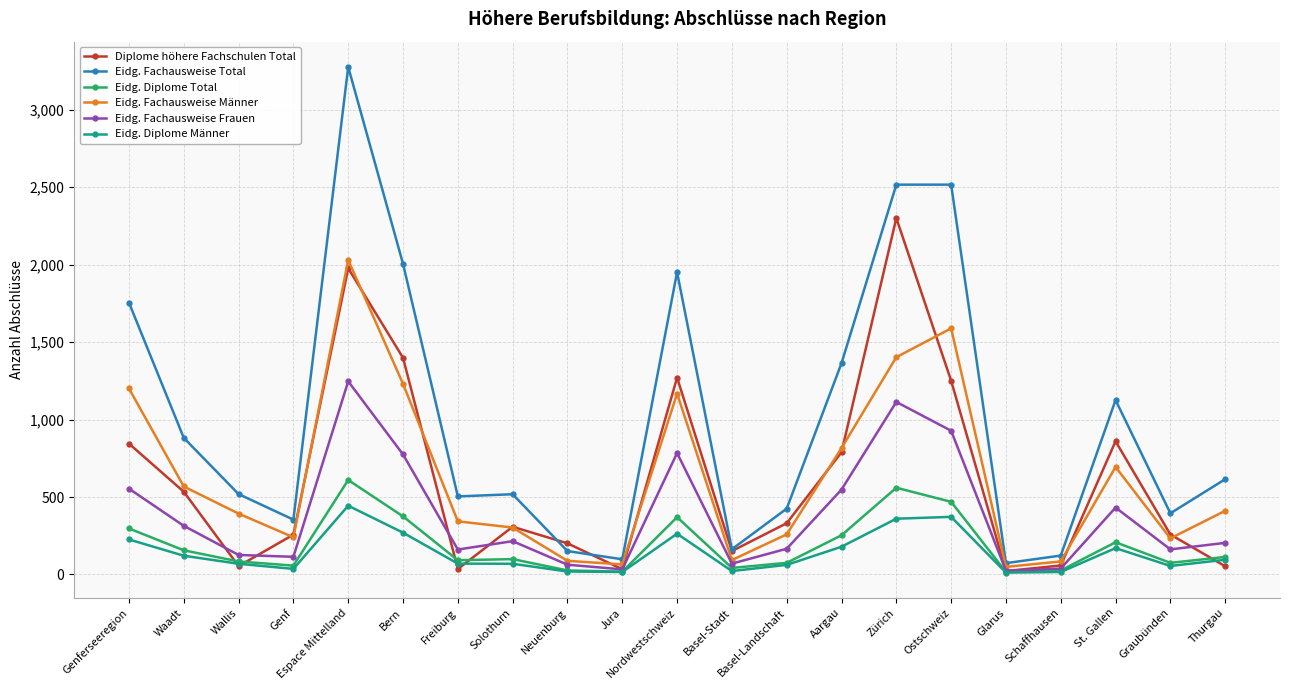

Which series has the largest total across all categories?

Eidg. Fachausweise Total